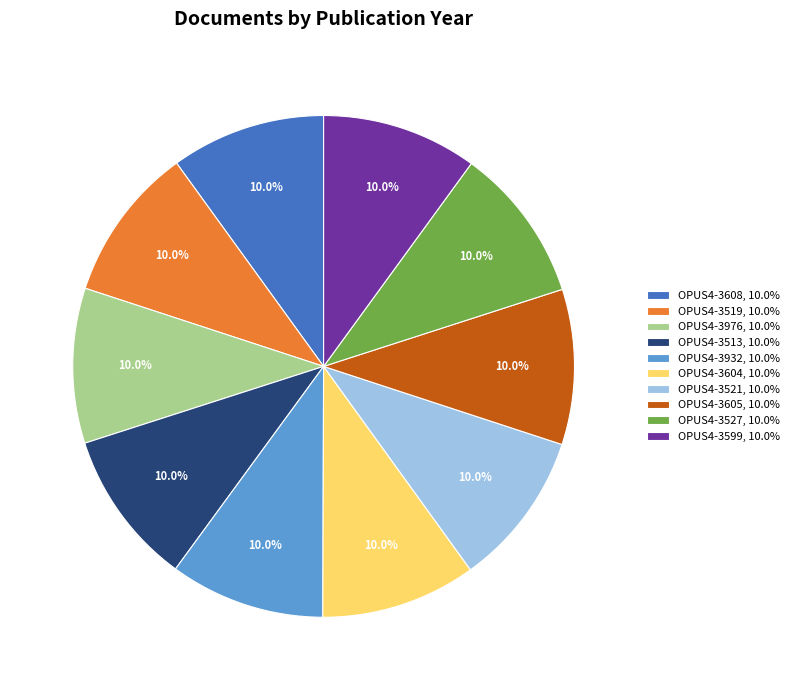

What portion of the pie excludes OPUS4-3605, 10.0%?

90.0%